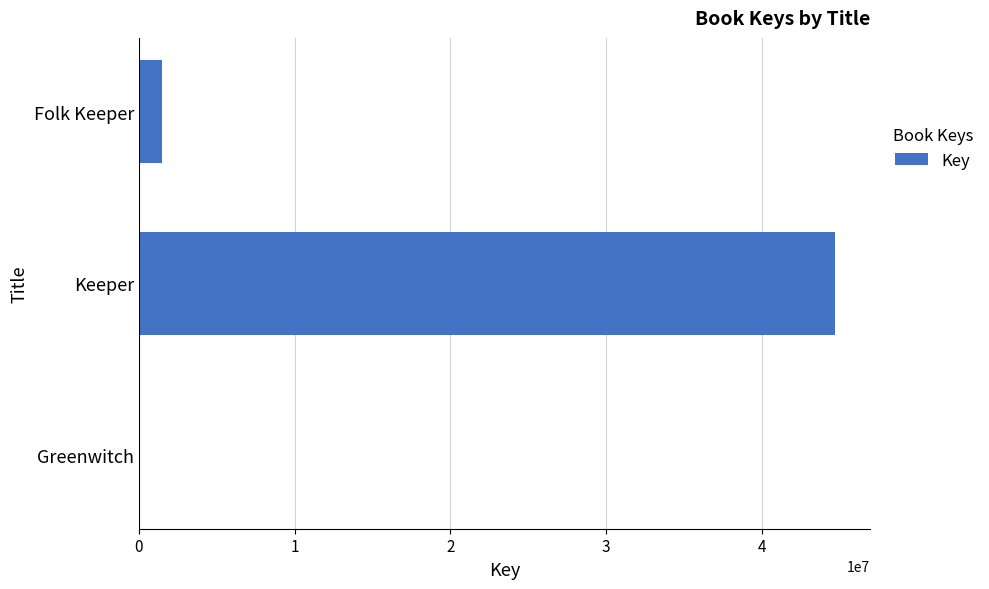

What is the average value?

15401879